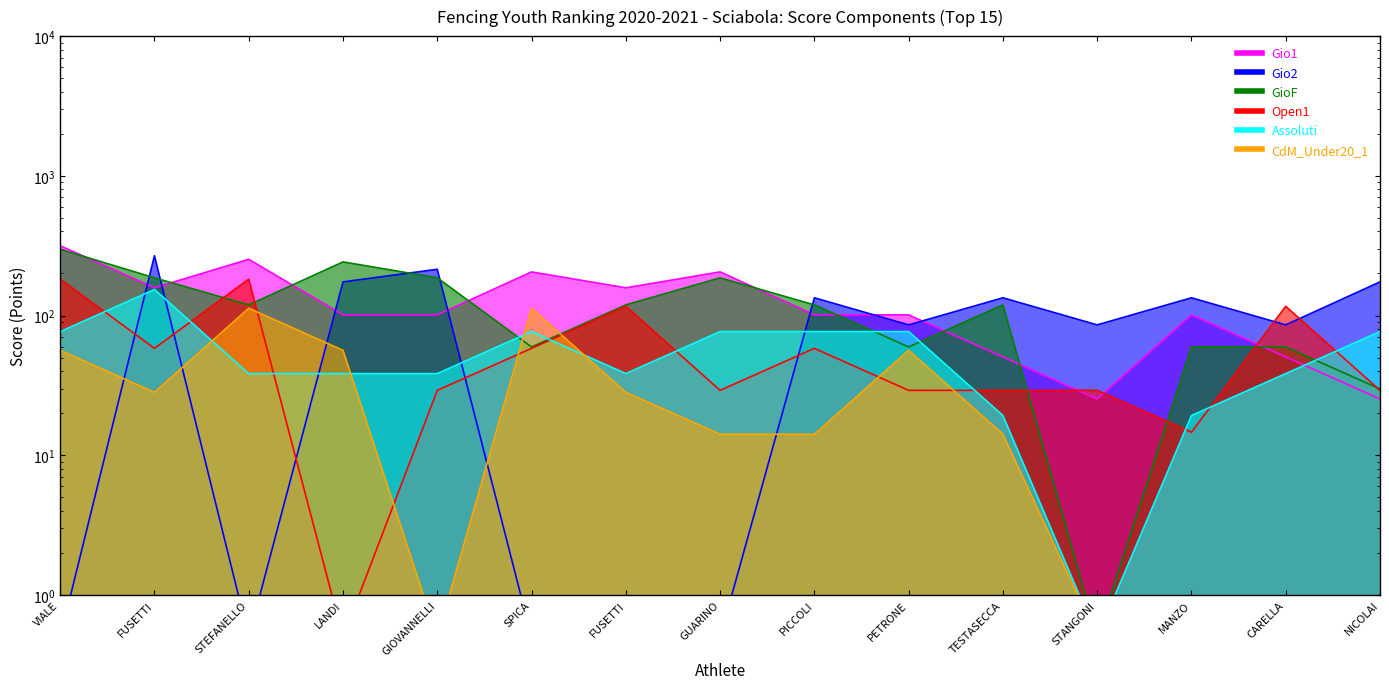

Reading left to right, extract all data points from this chart.

Gio1: 316.0	158.0	252.8	101.1	101.1	205.4	158.0	205.4	101.1	101.1	50.6	25.3	101.1	50.6	25.3
Gio2: 0.5	268.0	0.5	174.2	214.4	0.5	0.5	0.5	134.0	85.8	134.0	85.8	134.0	85.8	174.2
GioF: 298.0	186.3	119.2	242.1	186.3	59.6	119.2	186.3	119.2	59.6	119.2	0.5	59.6	59.6	29.8
Open1: 182.1	58.3	182.1	0.5	29.2	58.3	116.5	29.1	58.3	29.1	29.2	29.1	14.6	116.5	29.1
Assoluti: 76.8	153.6	38.4	38.4	38.4	76.8	38.4	76.8	76.8	76.8	19.3	0.5	19.3	38.4	76.8
CdM_Under20_1: 56.4	28.2	112.8	56.4	0.5	112.8	28.2	14.2	14.1	56.4	14.2	0.5	0.5	0.5	0.5